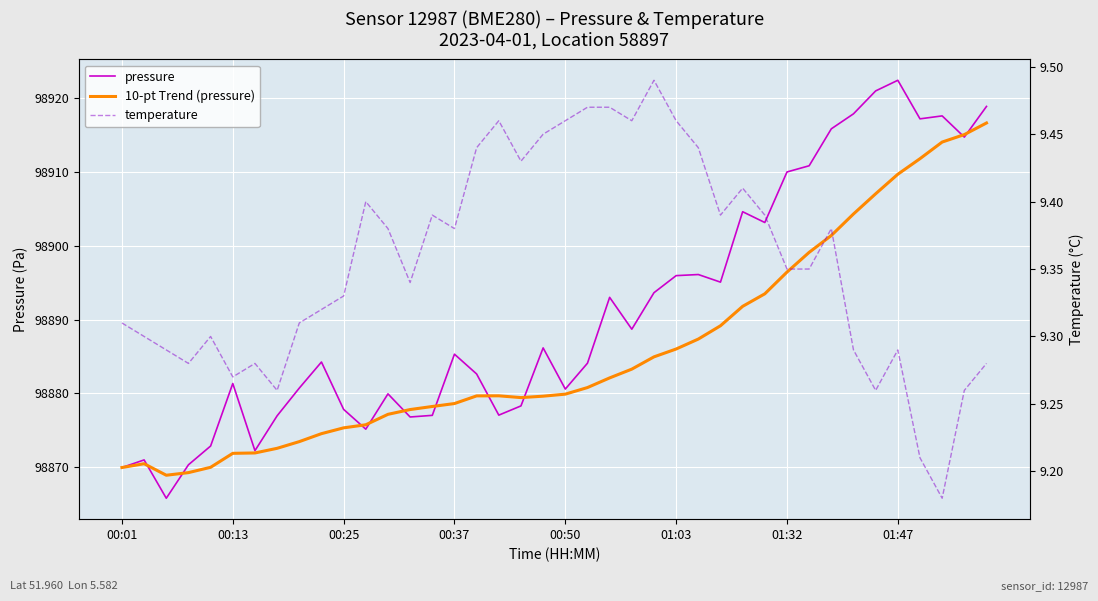

What is the value of the temperature point at the 27th from the left?

9.4